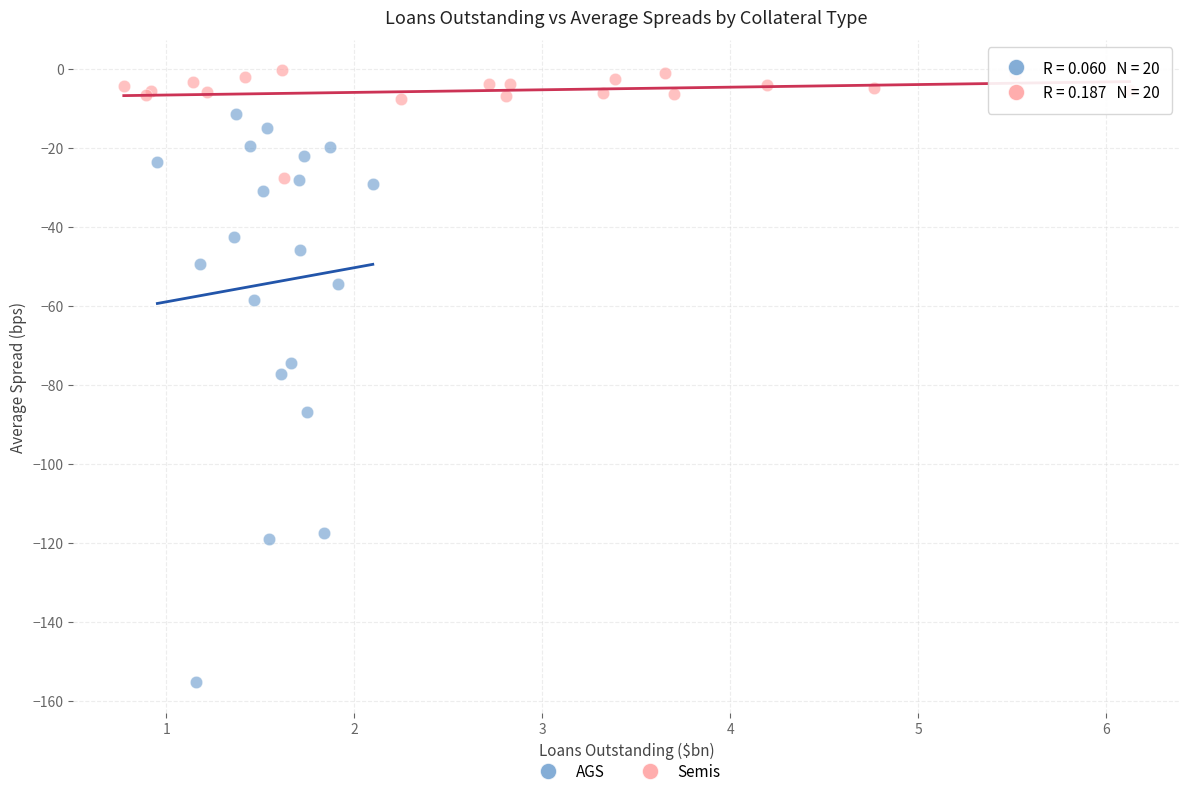

Which series has the largest Y range (max minus min)?

AGS